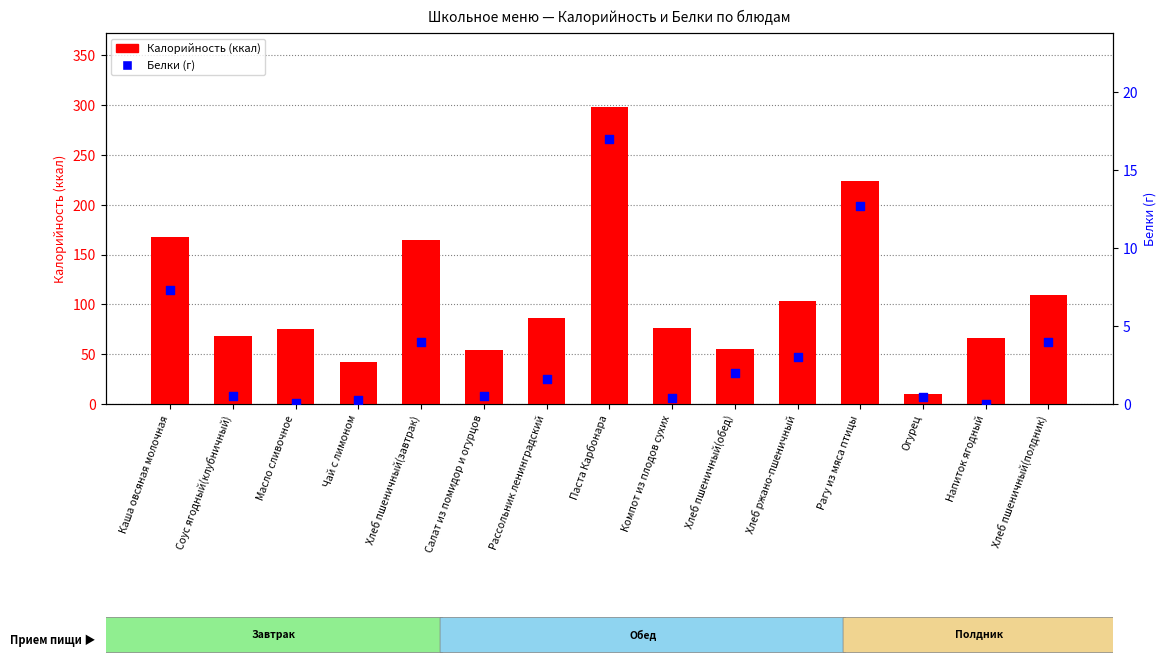

Is the value of Калорийность at Рассольник ленинградский greater than the value of Белки at Масло сливочное?

Yes